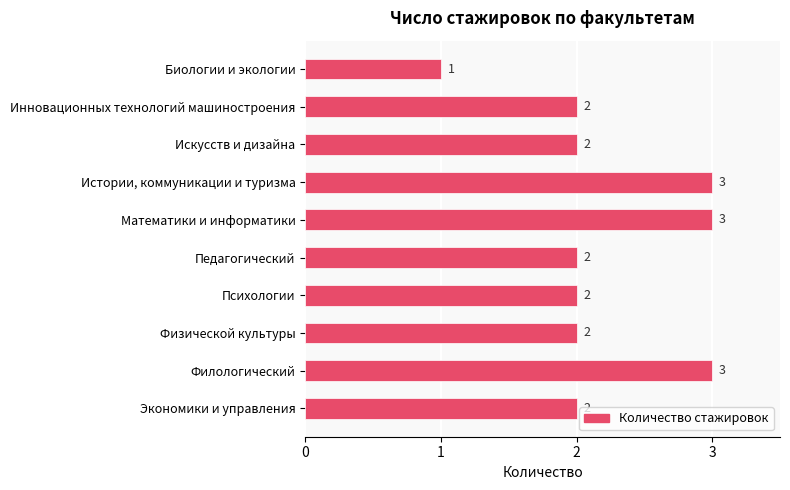

What is the sum of all values?

22